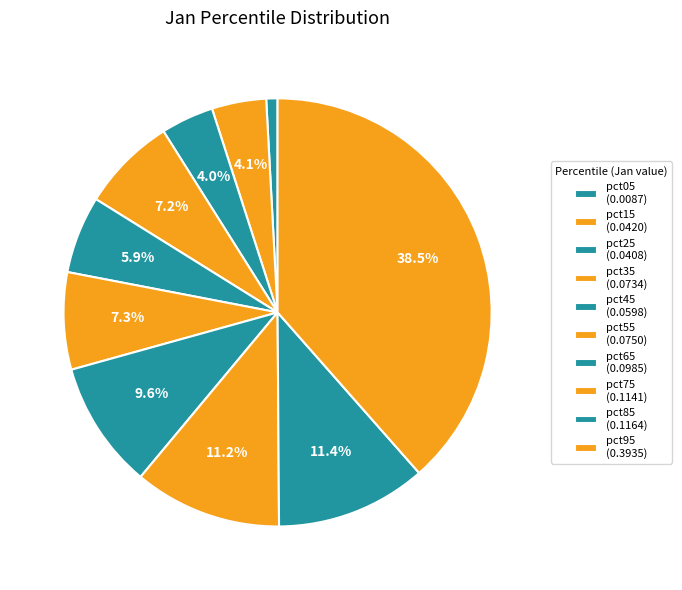

Does pct15 represent more than half of the total?

No